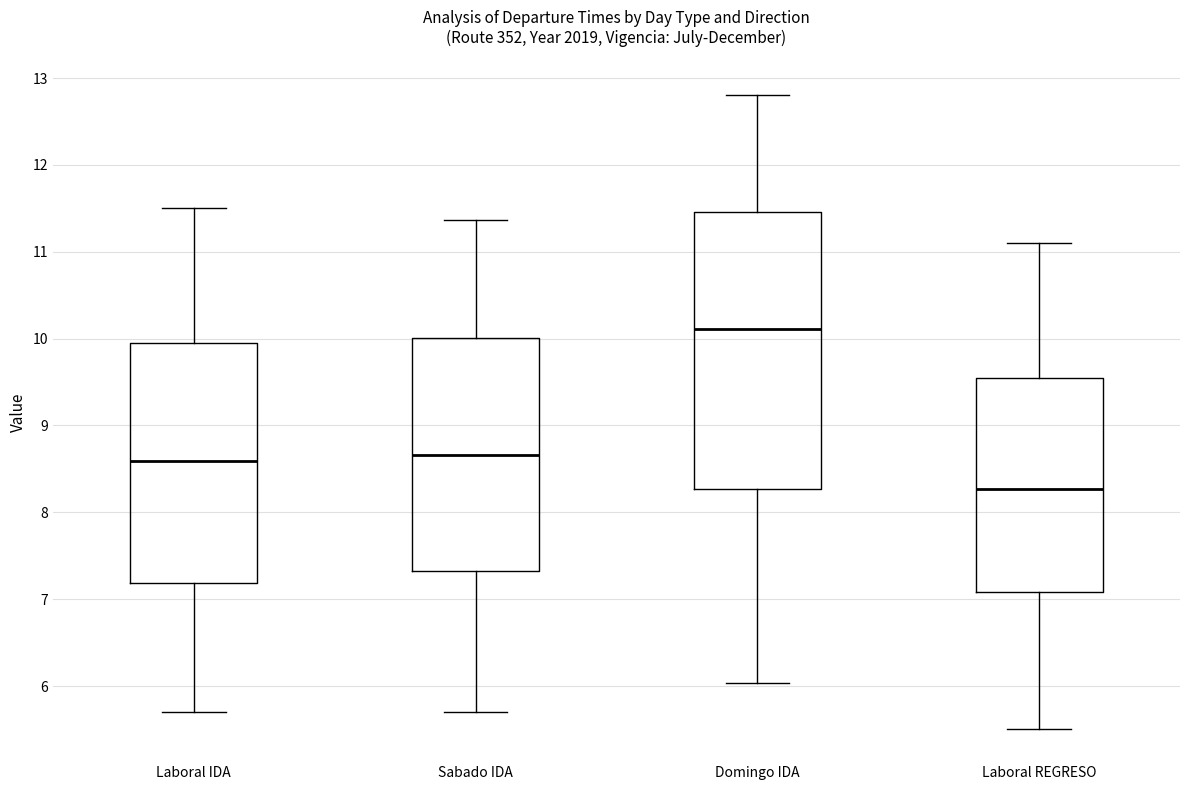

Comparing the boxes themselves (not the whiskers), which one is the tallest?

Domingo IDA